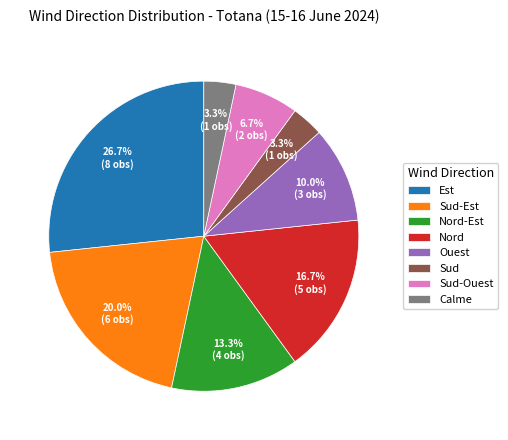

To the nearest percent, what is the combined percentage of Nord and Sud-Ouest?

23%